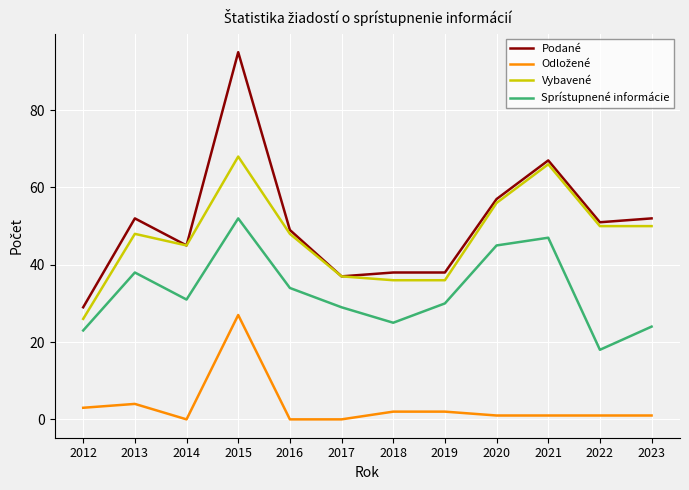

What is the minimum value for Vybavené?

26